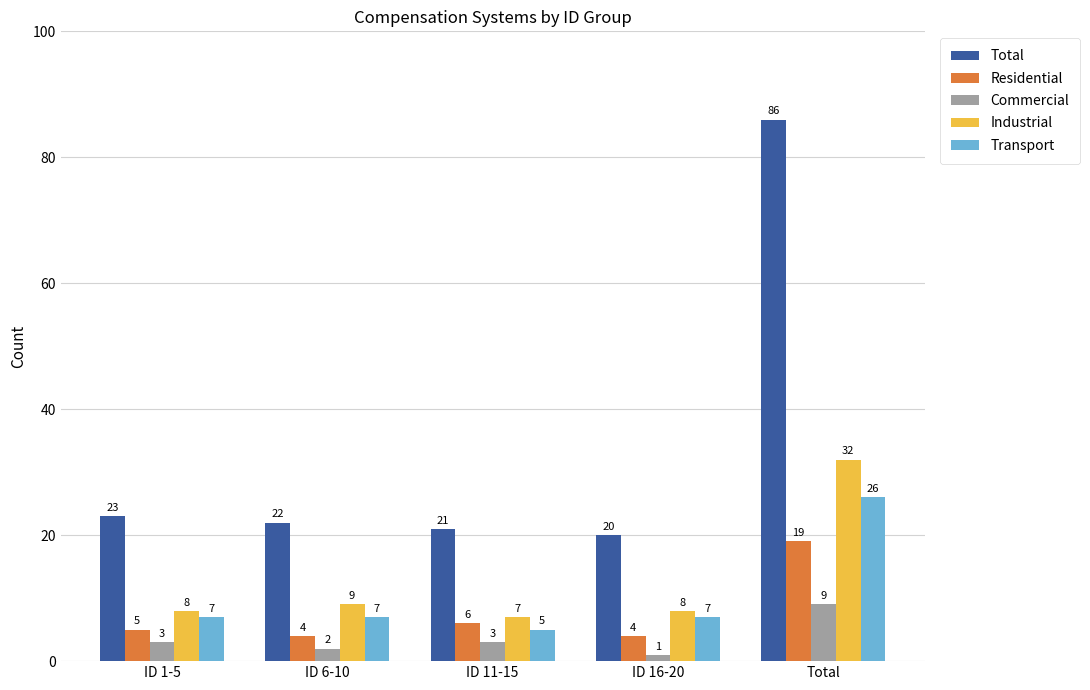

What is the sum of all Total values?

172